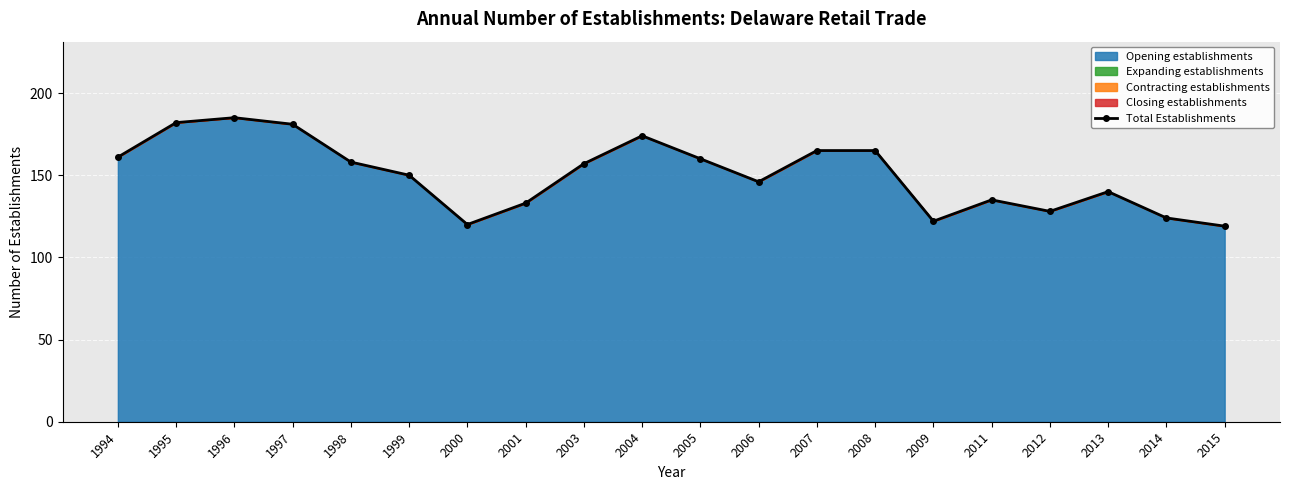

At which category does the data reach its first local valley?

2000